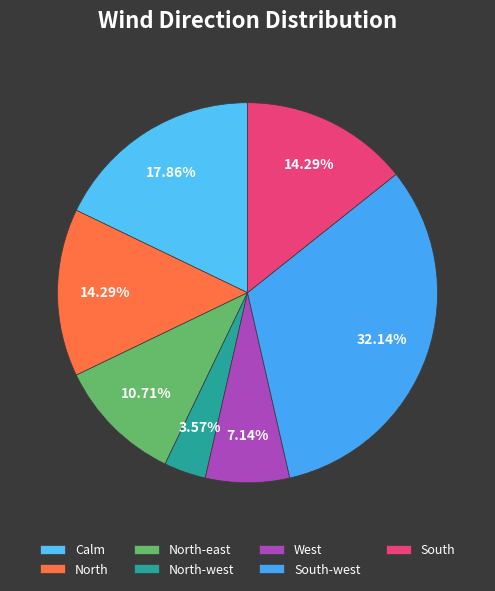

Is there any slice that represents more than half of the pie?

No